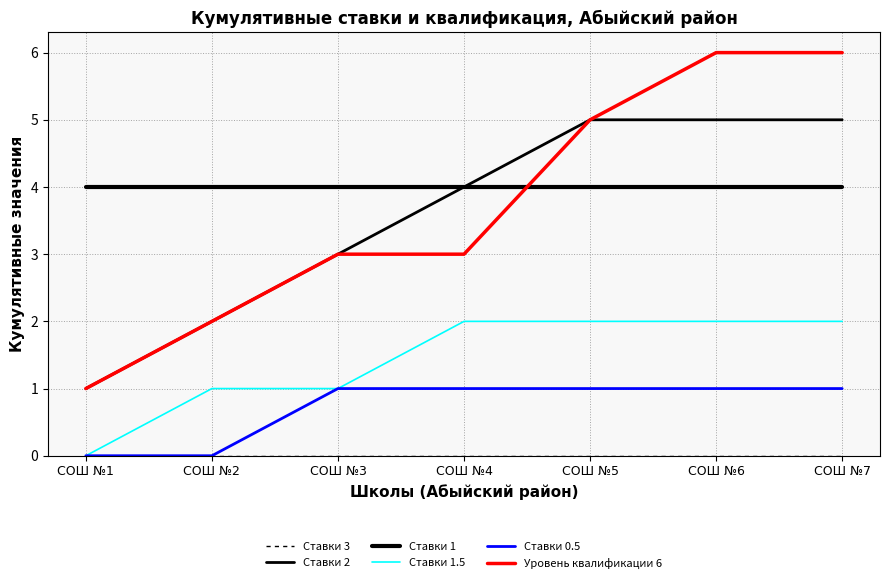

What is the average value of the Ставки 2 series?

4